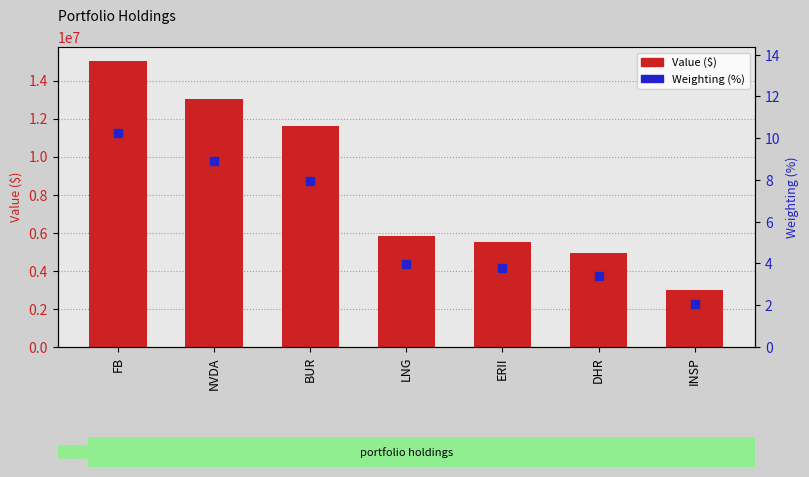

Which series contains the highest Y value?

Value ($)